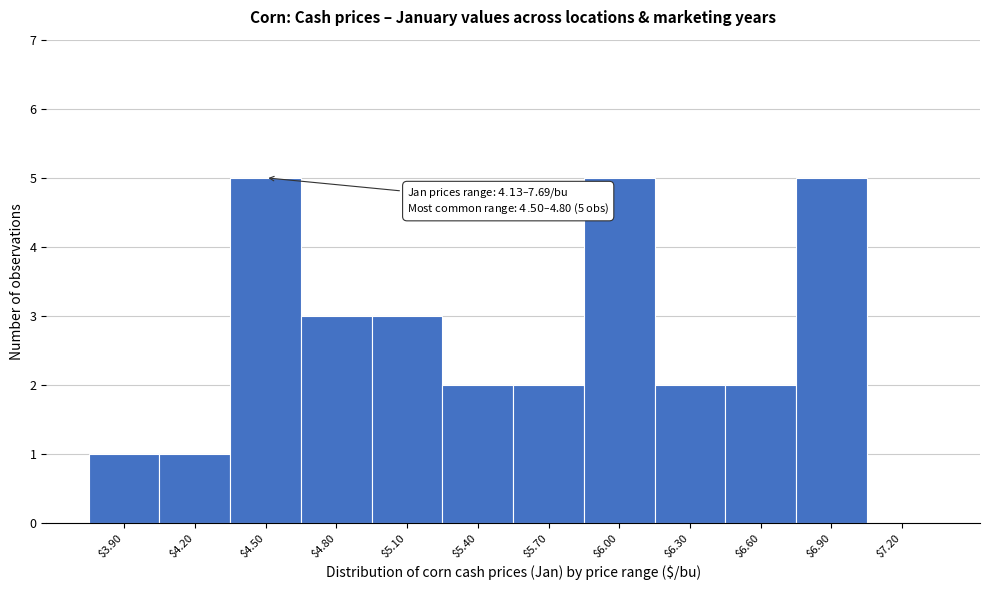

The value at $3.90 is 1. True or false?

True